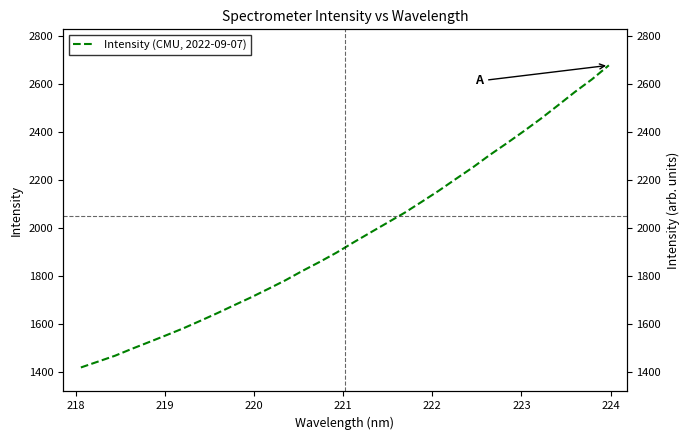

What is the label of the 3rd point from the left?

219